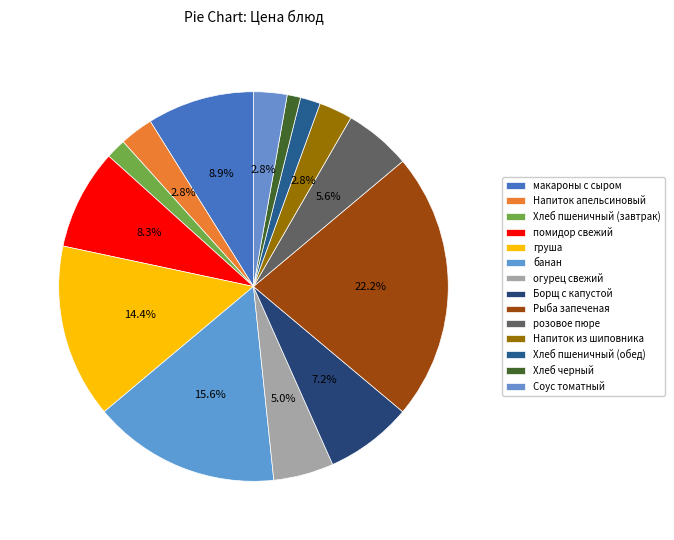

To the nearest percent, what is the difference between the largest and smallest slice percentages?

21%